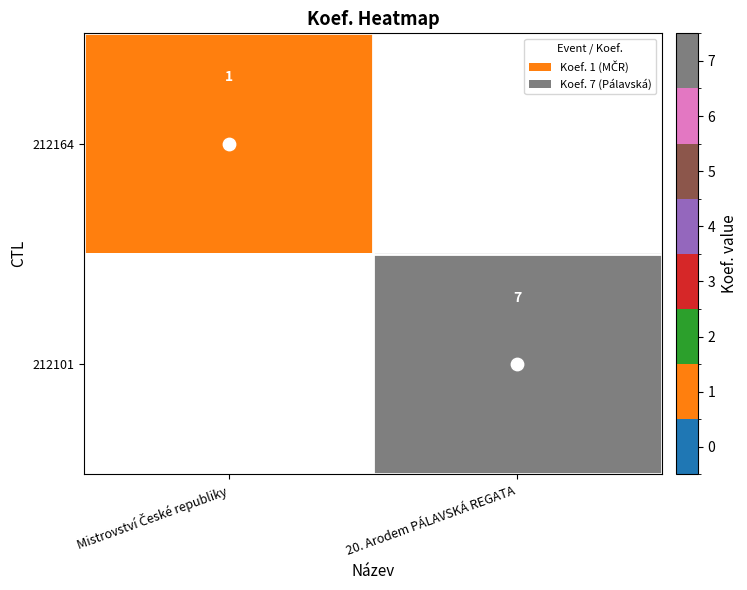

At which category does the chart reach its minimum across all series?

Mistrovství České republiky